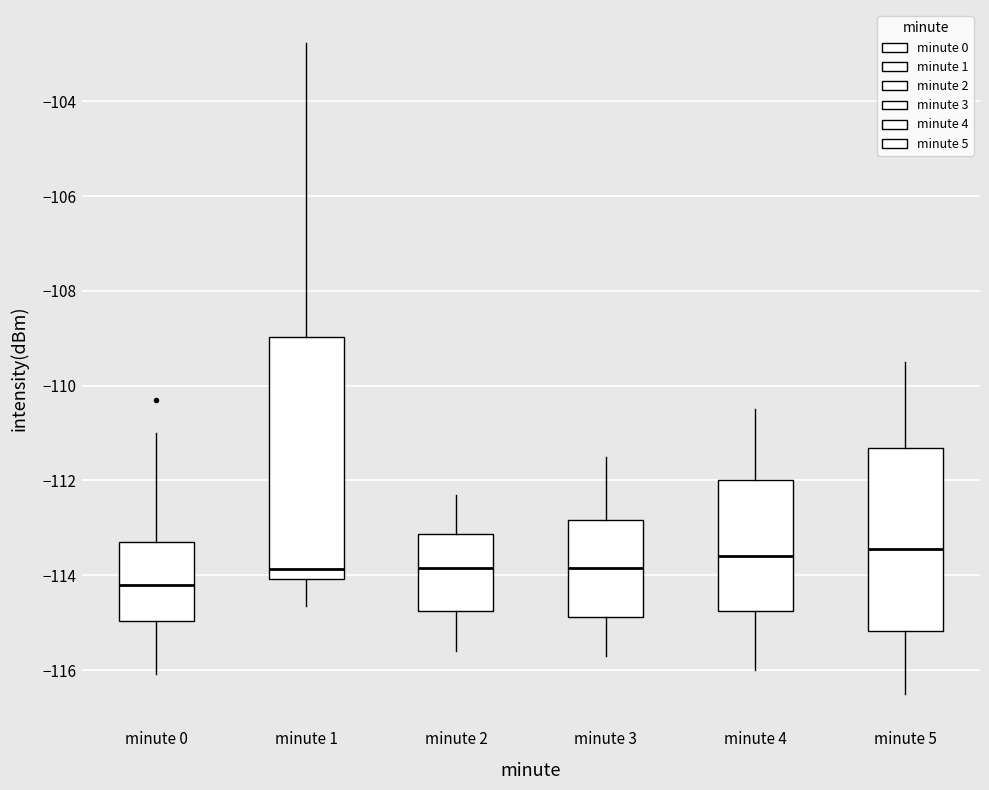

Reading left to right, transcribe this box plot: for each box, give where its median line is, the range the box spans, and where its two whiskers end, as read against the y-axis. The values are not printed on the chart, so give them approximately, as read against the axis.

minute 0: median -114.2, box -115.0 to -113.4, whiskers -116.0 to -111.0
minute 1: median -113.8, box -114.0 to -109.0, whiskers -114.6 to -102.8
minute 2: median -113.8, box -114.8 to -113.2, whiskers -115.6 to -112.2
minute 3: median -113.8, box -114.8 to -112.8, whiskers -115.6 to -111.4
minute 4: median -113.6, box -114.8 to -112.0, whiskers -116.0 to -110.4
minute 5: median -113.4, box -115.2 to -111.4, whiskers -116.4 to -109.4